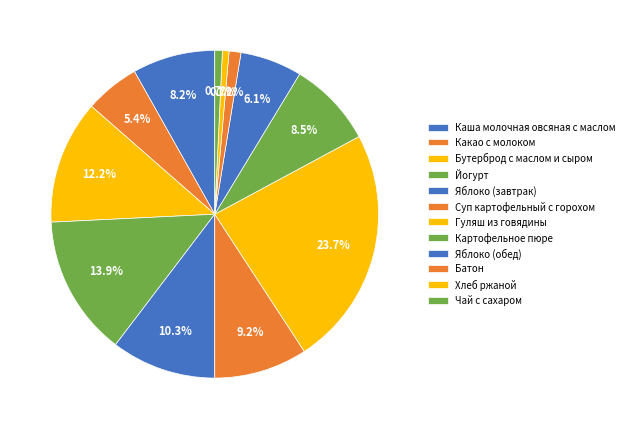

What is the change in value from Батон to Хлеб ржаной?

-1.0